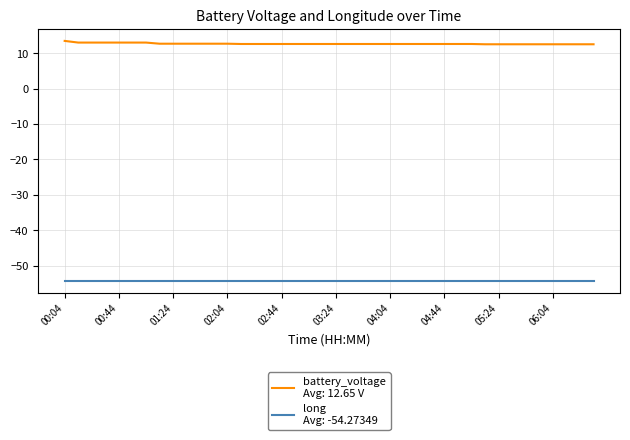

What is the maximum value shown in the chart?

13.4